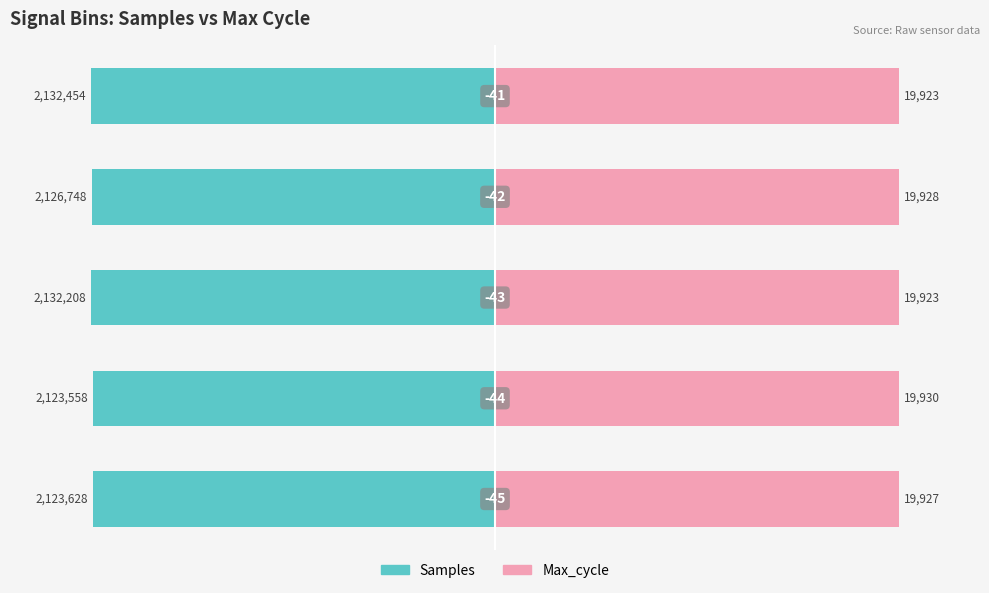

Rank the series at 1 from lowest to highest value.

Samples, Max_cycle